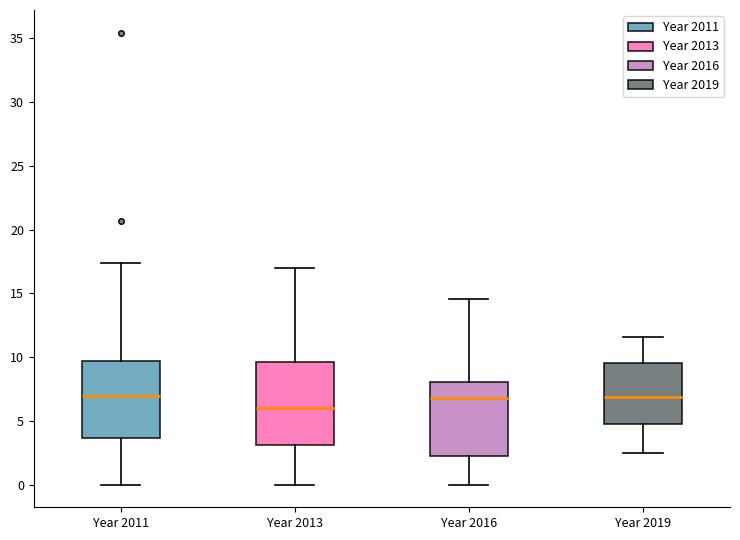

Reading left to right, read every box against the y-axis: the position of its median line, the range the box covers, and the ends of its whiskers. The values are not printed on the chart, so give them approximately, as read against the axis.

Year 2011: median 7.0, box 3.5 to 9.5, whiskers 0.0 to 17.5
Year 2013: median 6.0, box 3.0 to 9.5, whiskers 0.0 to 17.0
Year 2016: median 7.0, box 2.5 to 8.0, whiskers 0.0 to 14.5
Year 2019: median 7.0, box 5.0 to 9.5, whiskers 2.5 to 11.5